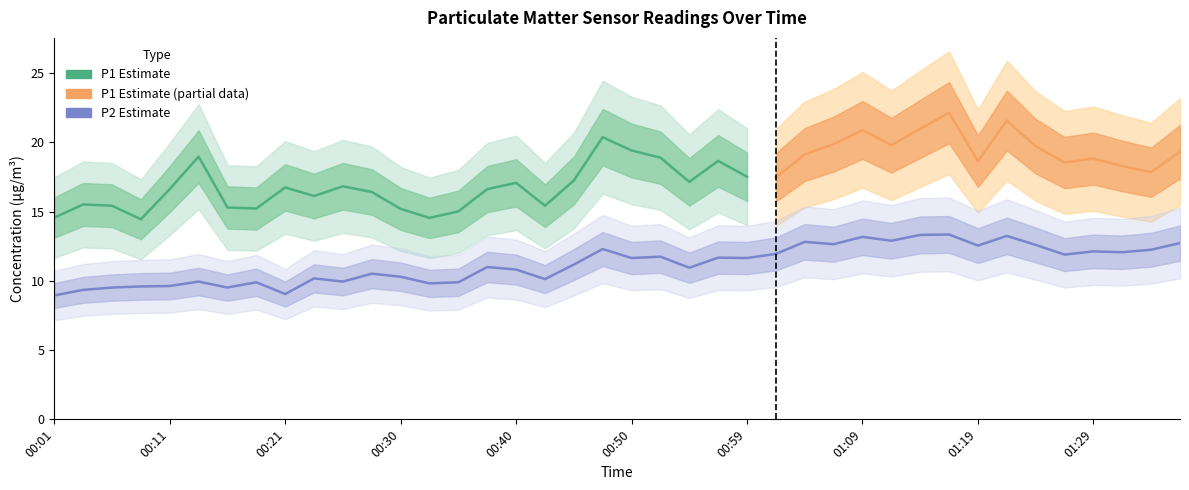

What is the value of the 1st point from the left?

8.9